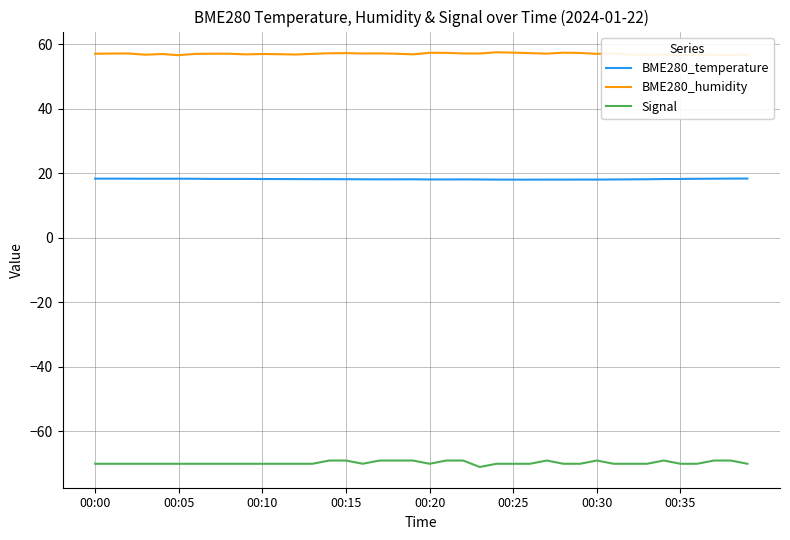

Reading left to right, what are all the values shown in this chart?

BME280_temperature: 18.3	18.3	18.3	18.3	18.3	18.3	18.3	18.2	18.2	18.2	18.2	18.2	18.2	18.2	18.2	18.2	18.1	18.1	18.1	18.1	18.1	18.1	18.1	18.1	18.0	18.0	18.0	18.0	18.0	18.1	18.1	18.1	18.1	18.1	18.2	18.2	18.3	18.3	18.4	18.4
BME280_humidity: 57.0	57.1	57.1	56.7	57.0	56.6	57.0	57.0	57.0	56.8	57.0	56.9	56.8	57.0	57.2	57.2	57.1	57.1	57.0	56.9	57.3	57.3	57.1	57.1	57.5	57.4	57.2	57.1	57.4	57.3	57.0	57.1	56.8	56.7	56.8	56.5	56.7	56.7	56.6	56.8
Signal: -70.0	-70.0	-70.0	-70.0	-70.0	-70.0	-70.0	-70.0	-70.0	-70.0	-70.0	-70.0	-70.0	-70.0	-69.0	-69.0	-70.0	-69.0	-69.0	-69.0	-70.0	-69.0	-69.0	-71.0	-70.0	-70.0	-70.0	-69.0	-70.0	-70.0	-69.0	-70.0	-70.0	-70.0	-69.0	-70.0	-70.0	-69.0	-69.0	-70.0